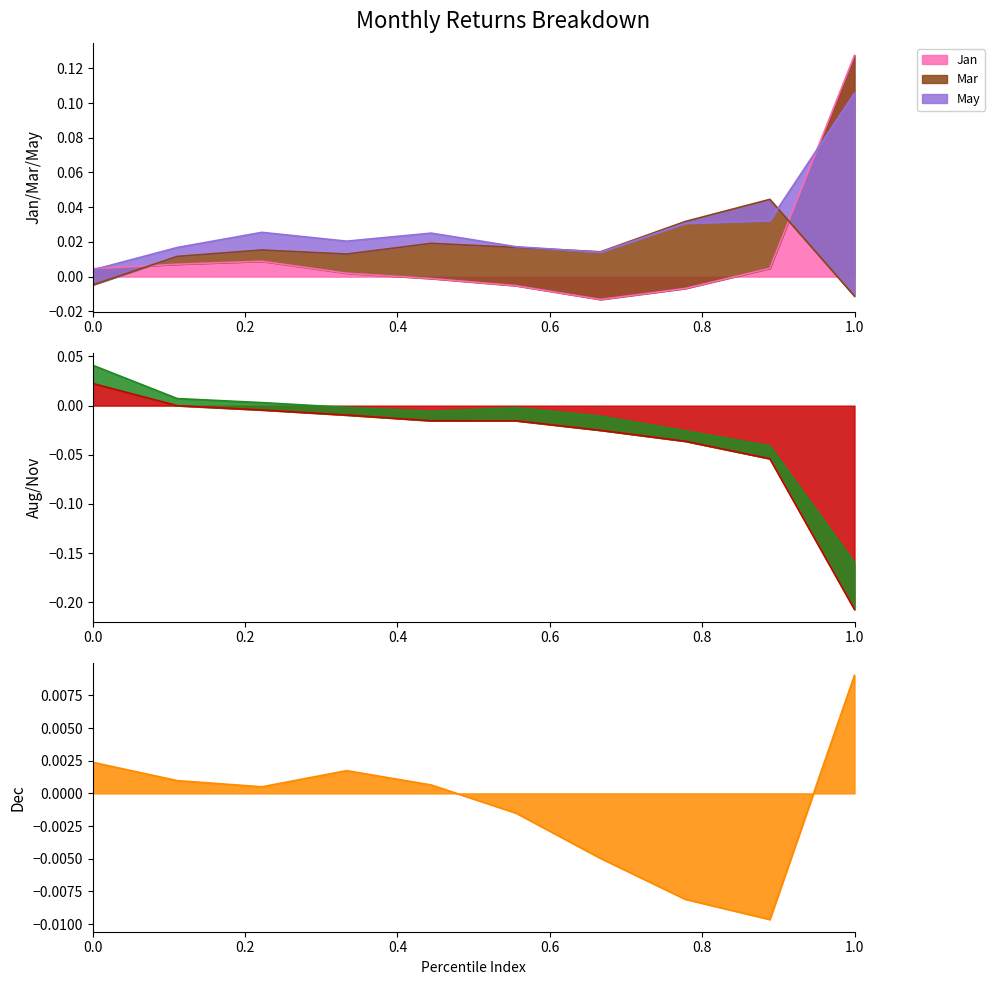

True or false: Jan has a value of 0.0 at pct85.

False